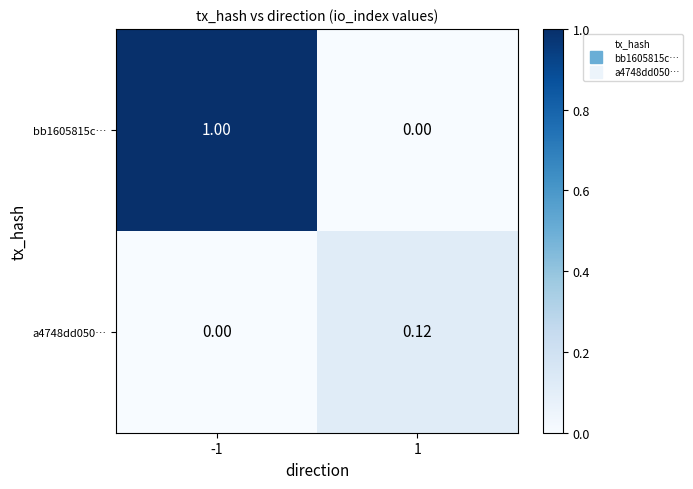

Is the value of bb1605815c… at 1 greater than the value of a4748dd050… at 1?

No